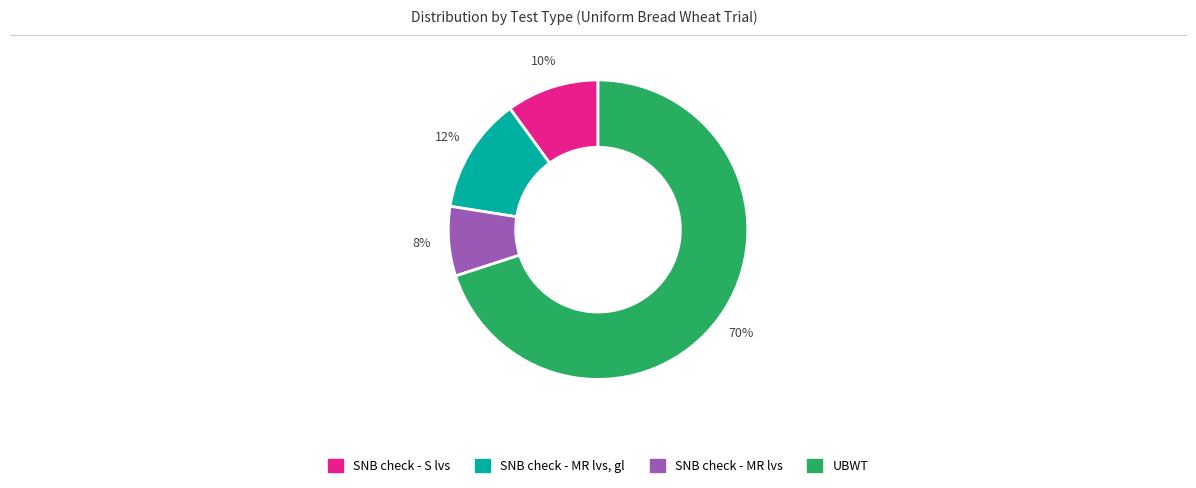

Is there a majority slice in this chart?

Yes